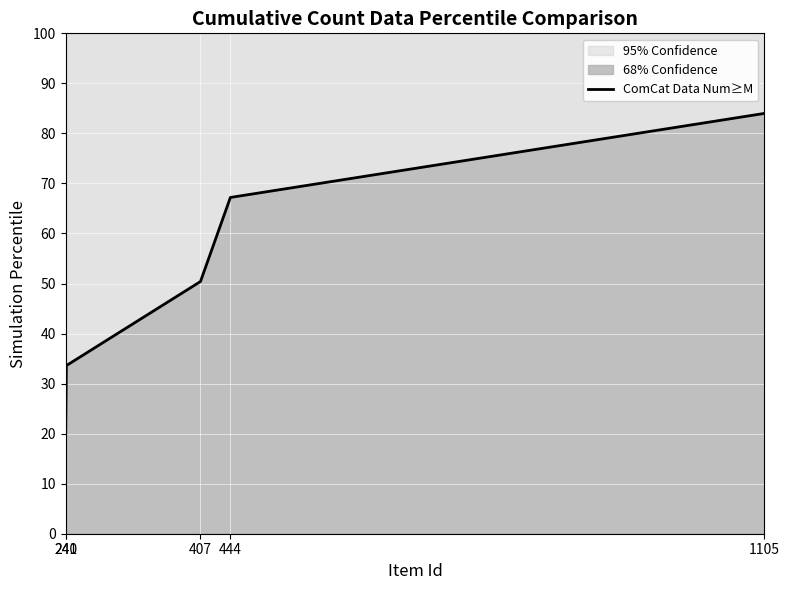

True or false: there are more than 2 points higher than both neighbors.

False